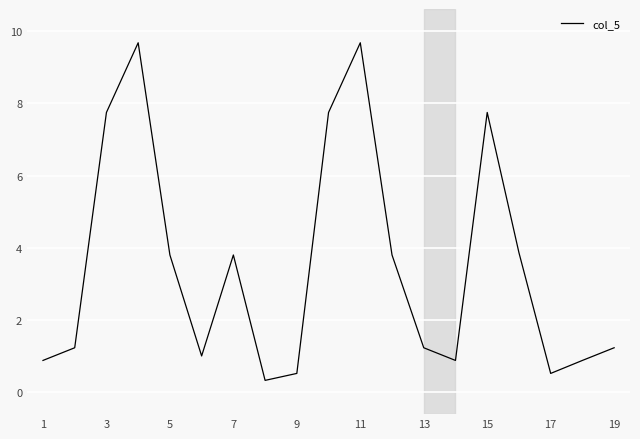

What is the difference between the maximum and minimum values?

9.4